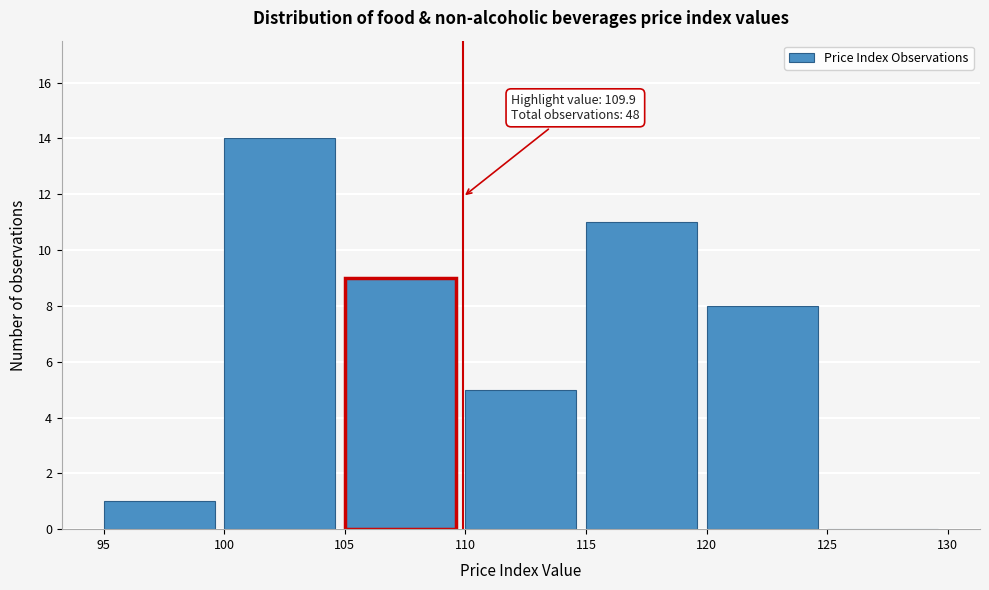

Which range on the x-axis has the tallest bar?

100 to 105